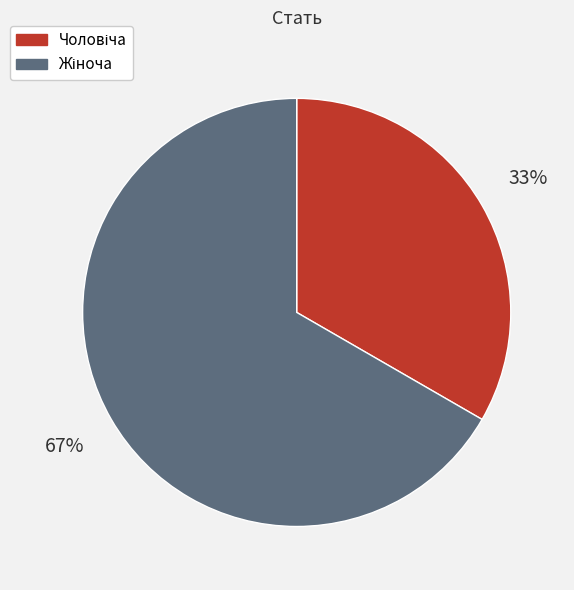

How many slices are in this pie chart?

2